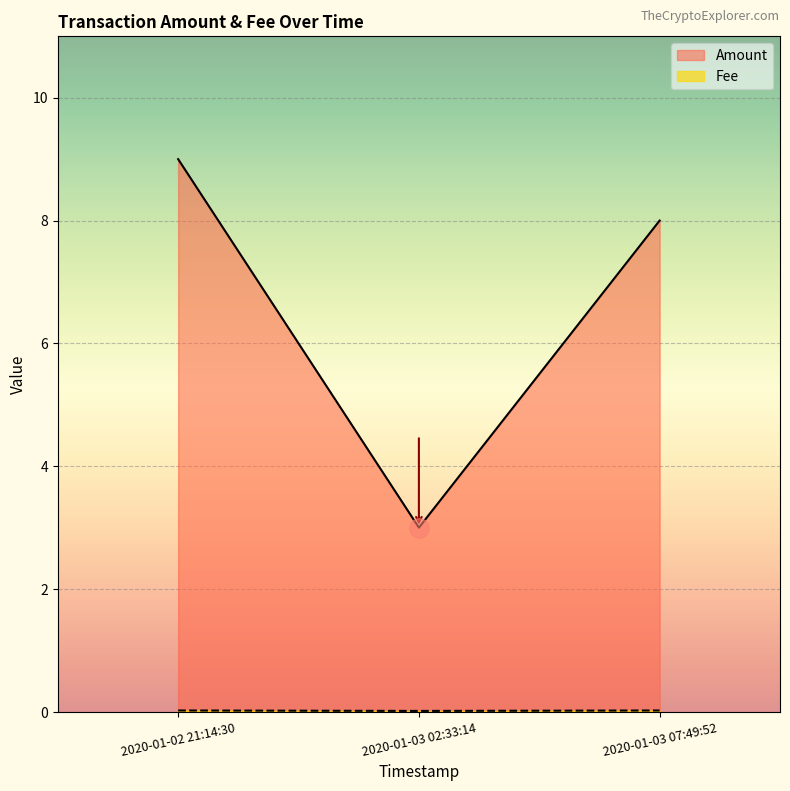

Which category has the lowest value in the Amount series?

2020-01-03 02:33:14